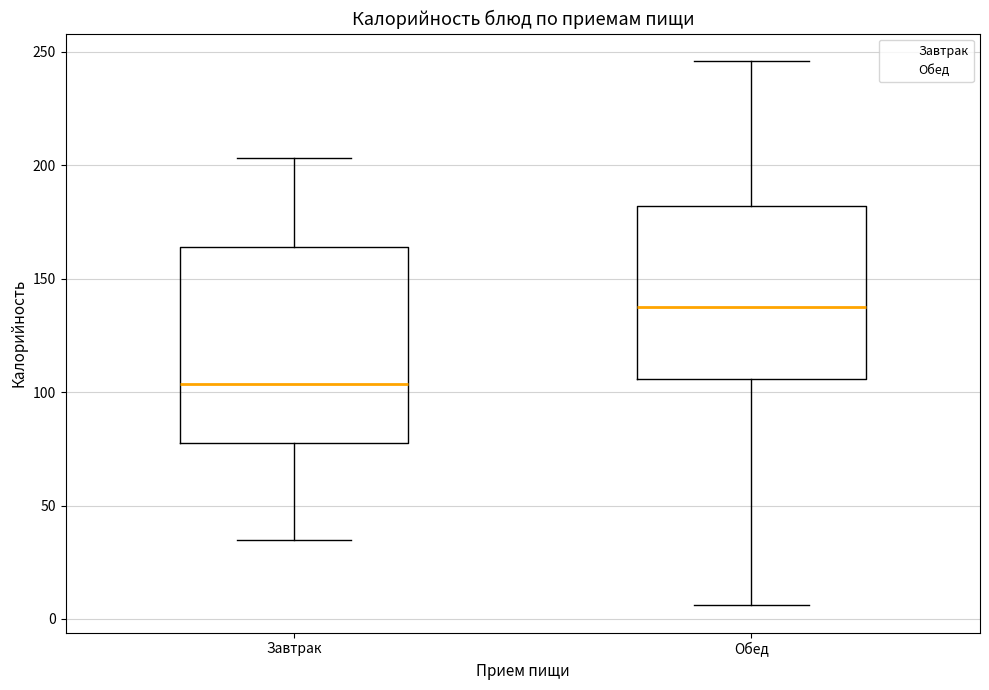

Which box is the tallest, from its lower edge to its upper edge?

Завтрак